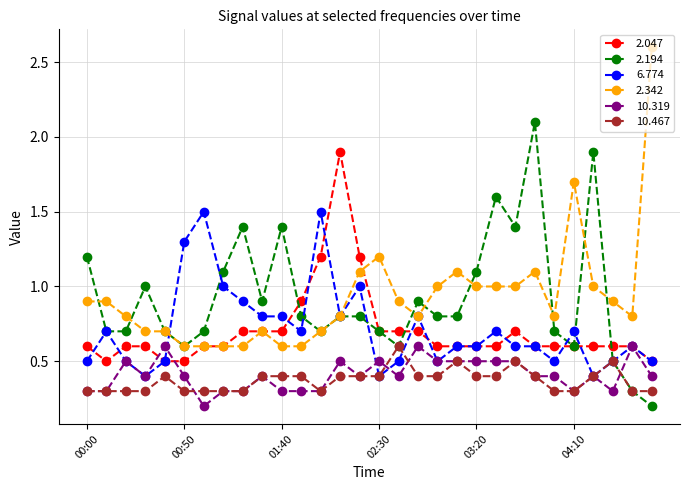

True or false: 6.774 and 10.319 intersect in this chart.

True